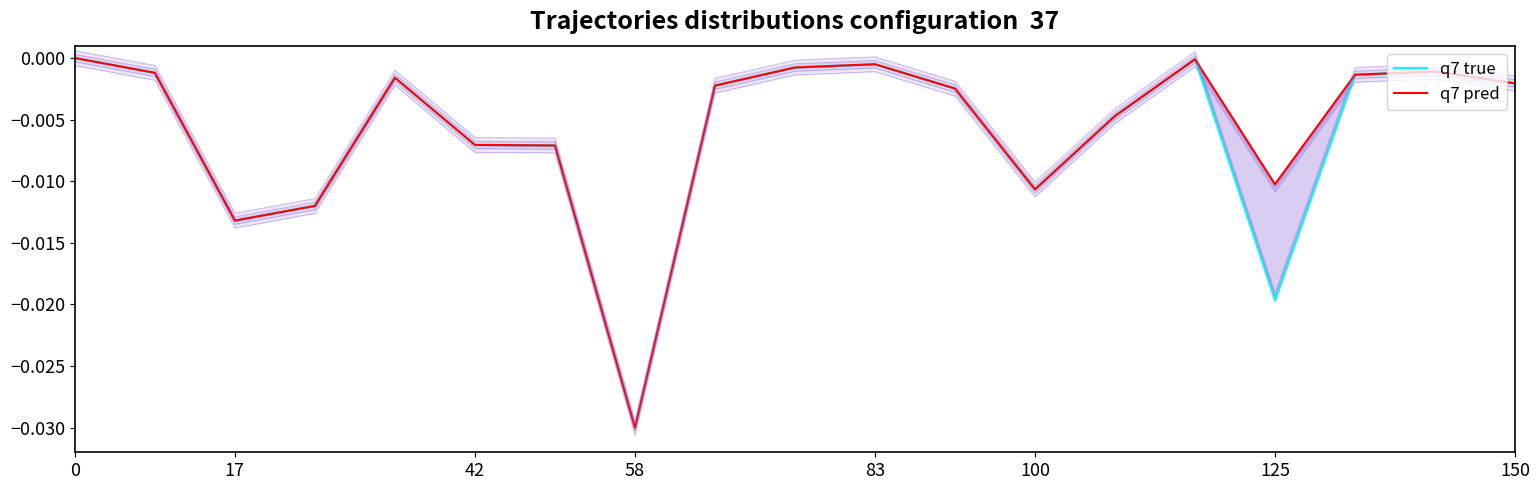

In q7 true, how many points are lower than both neighbors (excluding endpoints)?

4